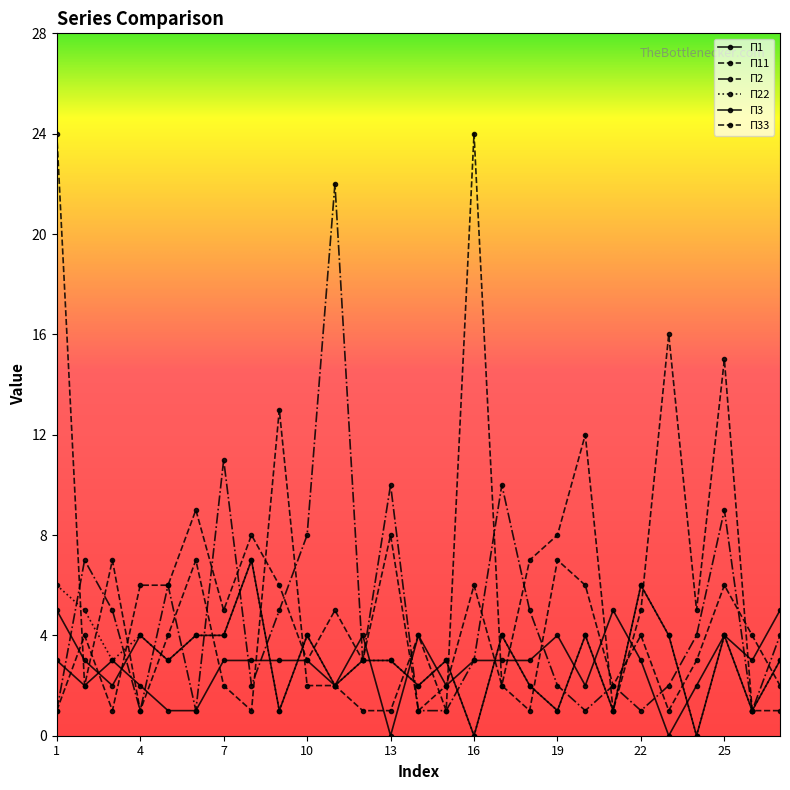

What is the value of the П22 point at the 6th from the left?

4